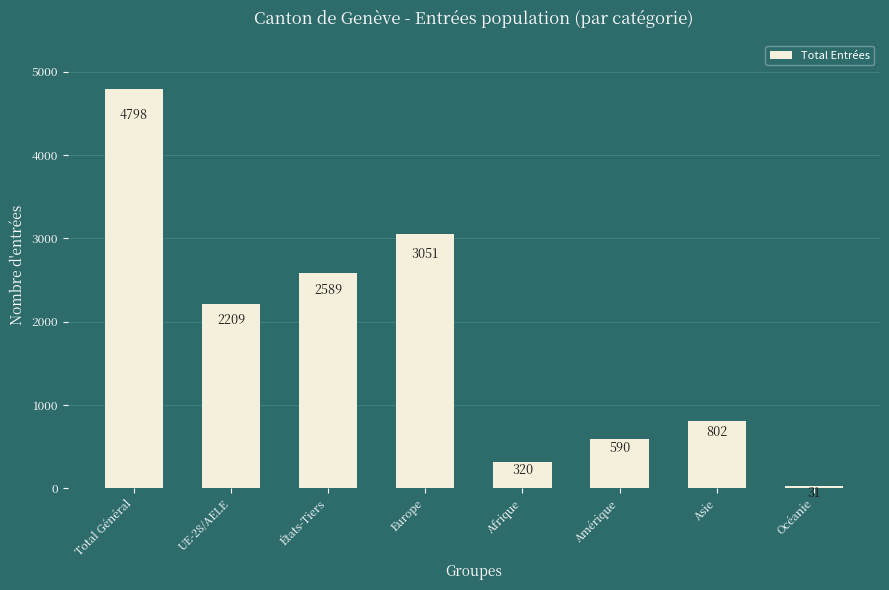

Reading left to right, transcribe all the data shown in this chart.

Total Général=4798	UE-28/AELE=2209	États-Tiers=2589	Europe=3051	Afrique=320	Amérique=590	Asie=802	Océanie=31